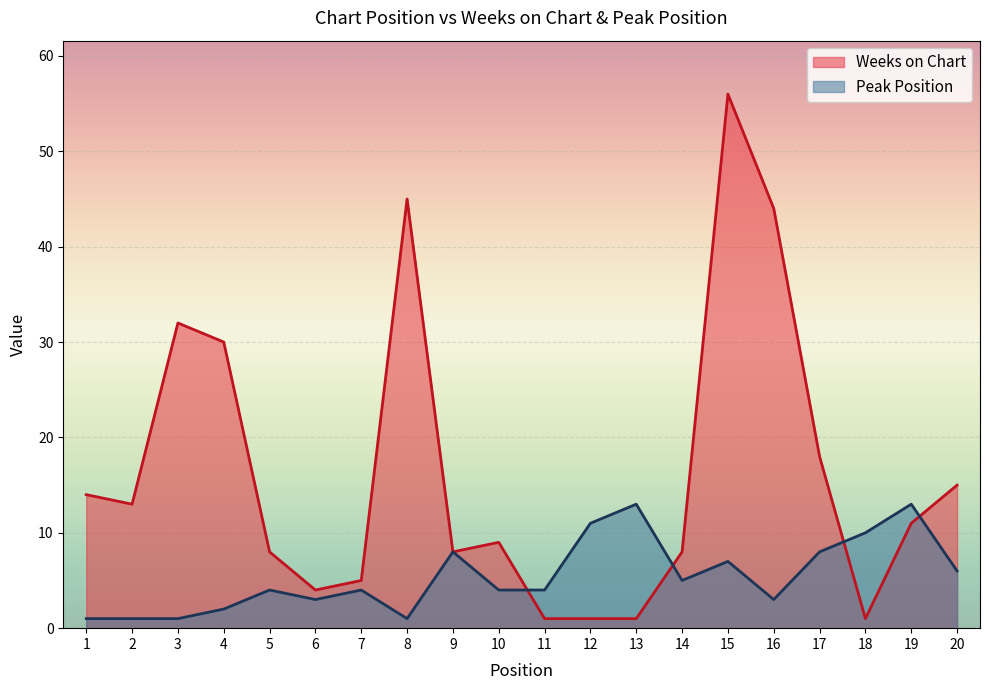

The value of Peak Position at 12 is 6. True or false?

False